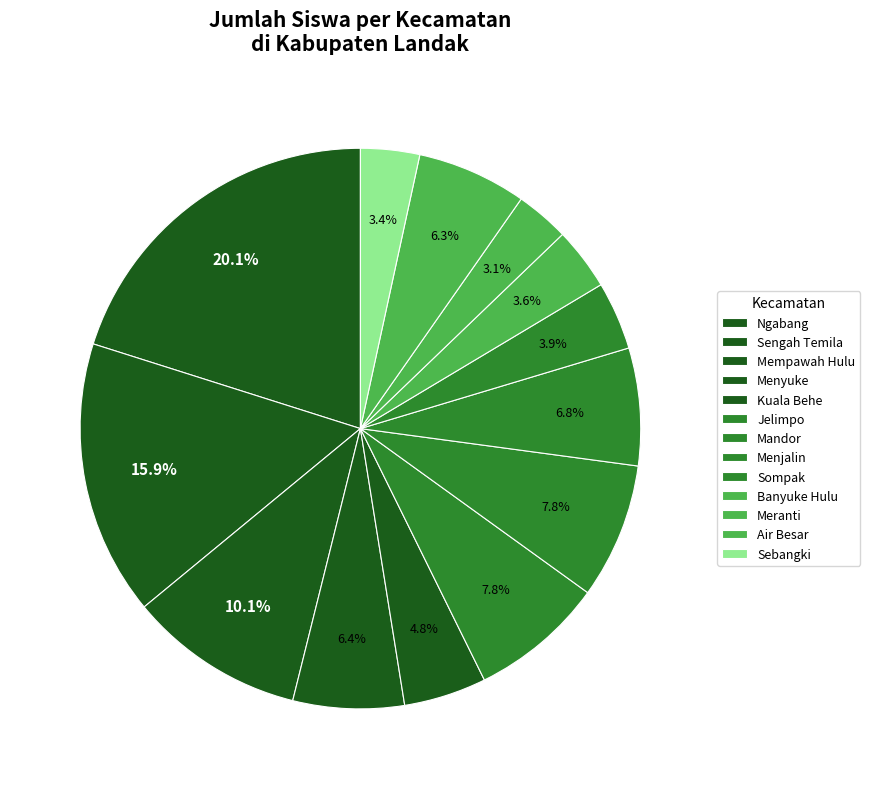

Does Menjalin account for over 50% of the chart?

No